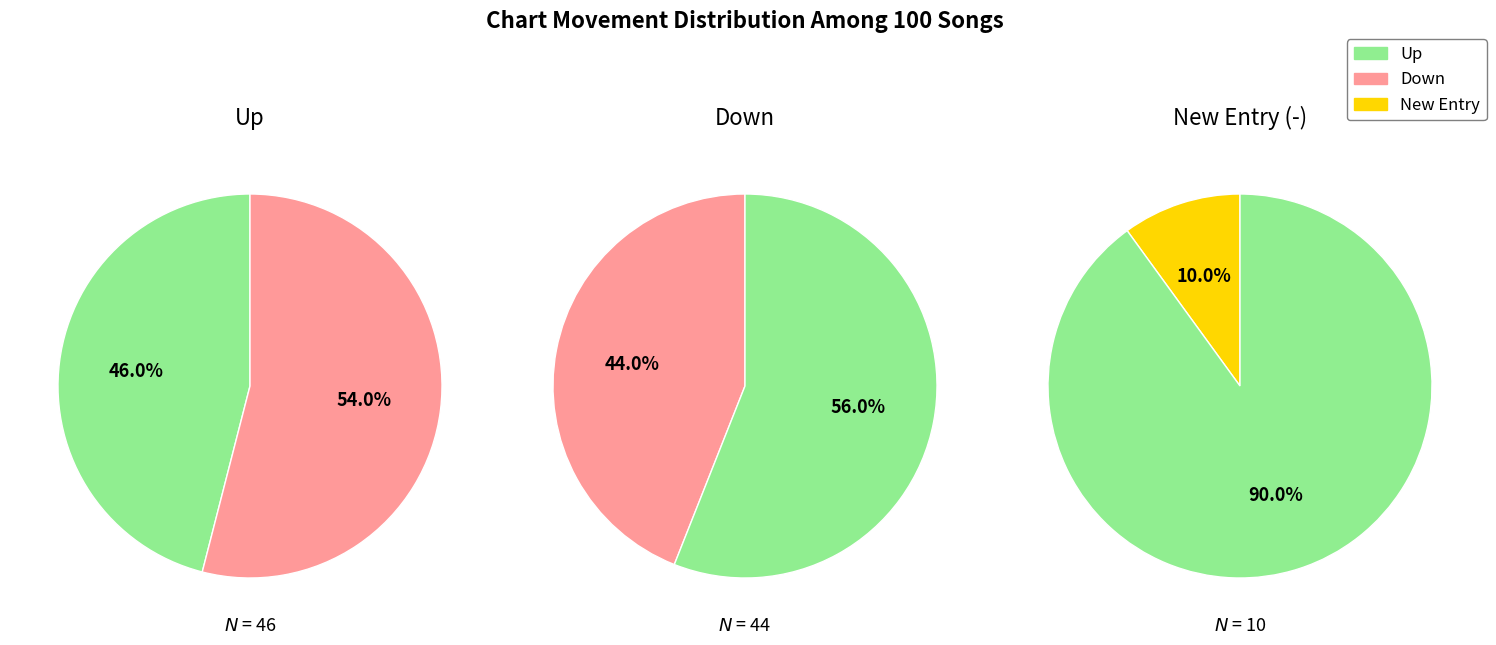

What is the largest slice in the pie chart?

up